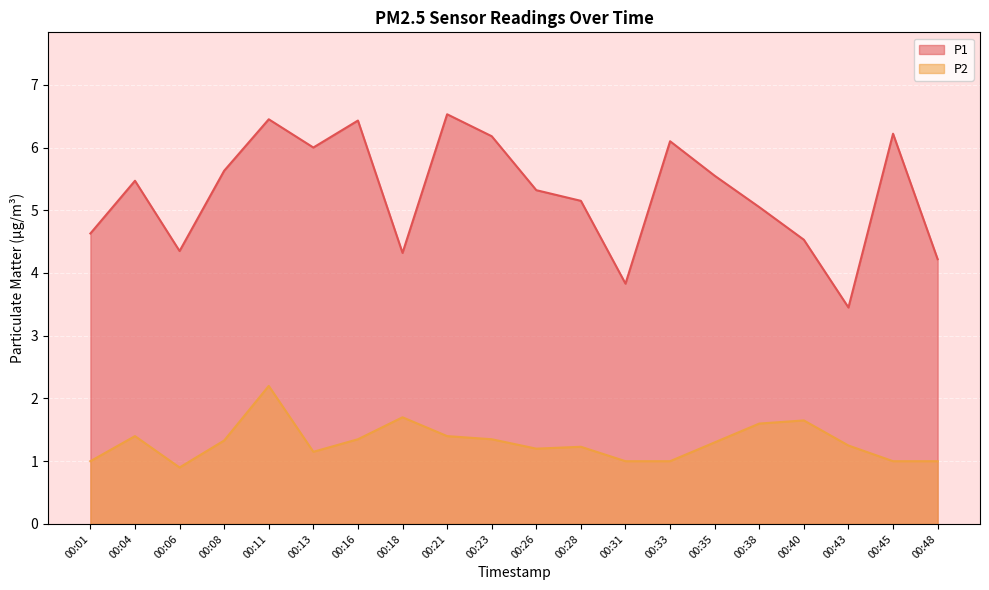

The P1 series shows 8.4 at 00:45. True or false?

False